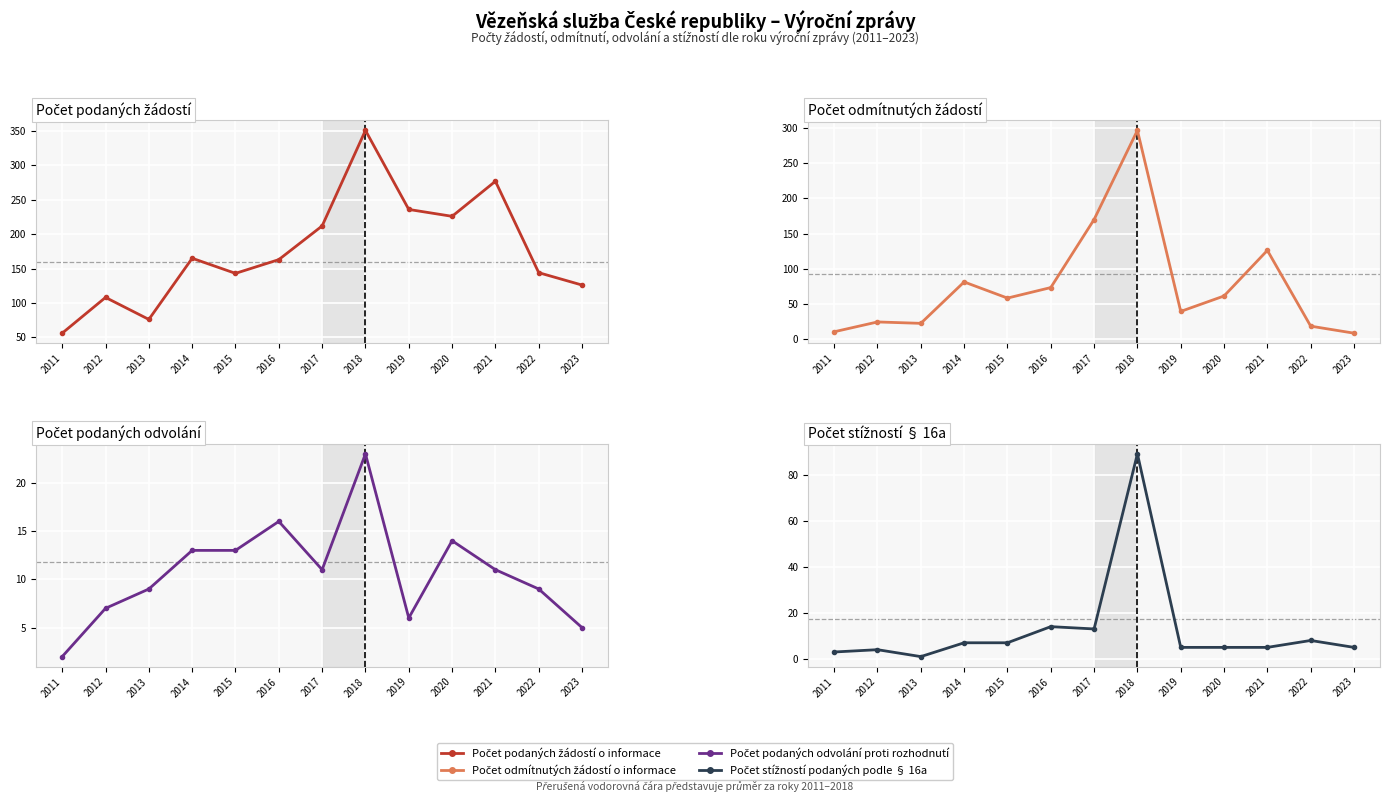

What is the spread (max minus min) of values at 2017?

201